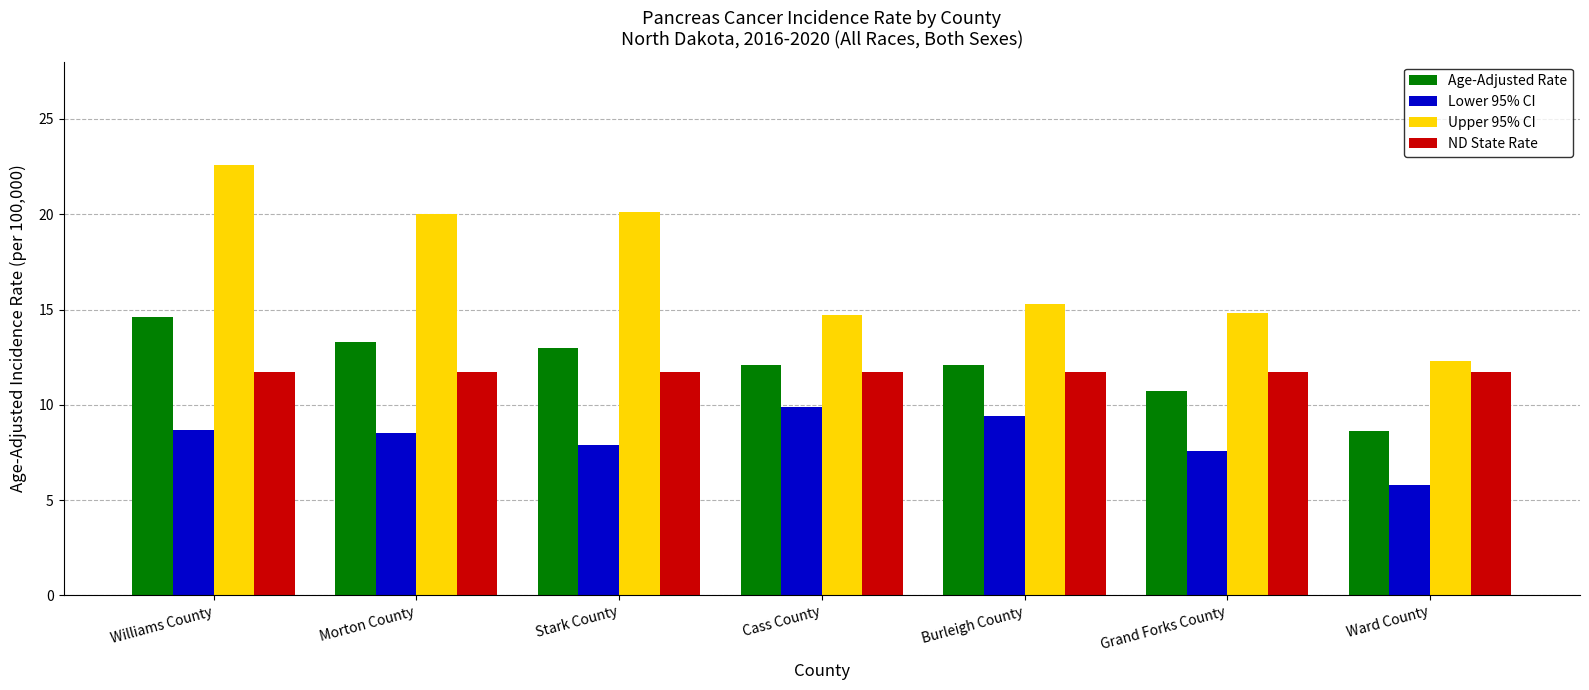

The value of Upper 95% CI at Stark County is 31.8. True or false?

False